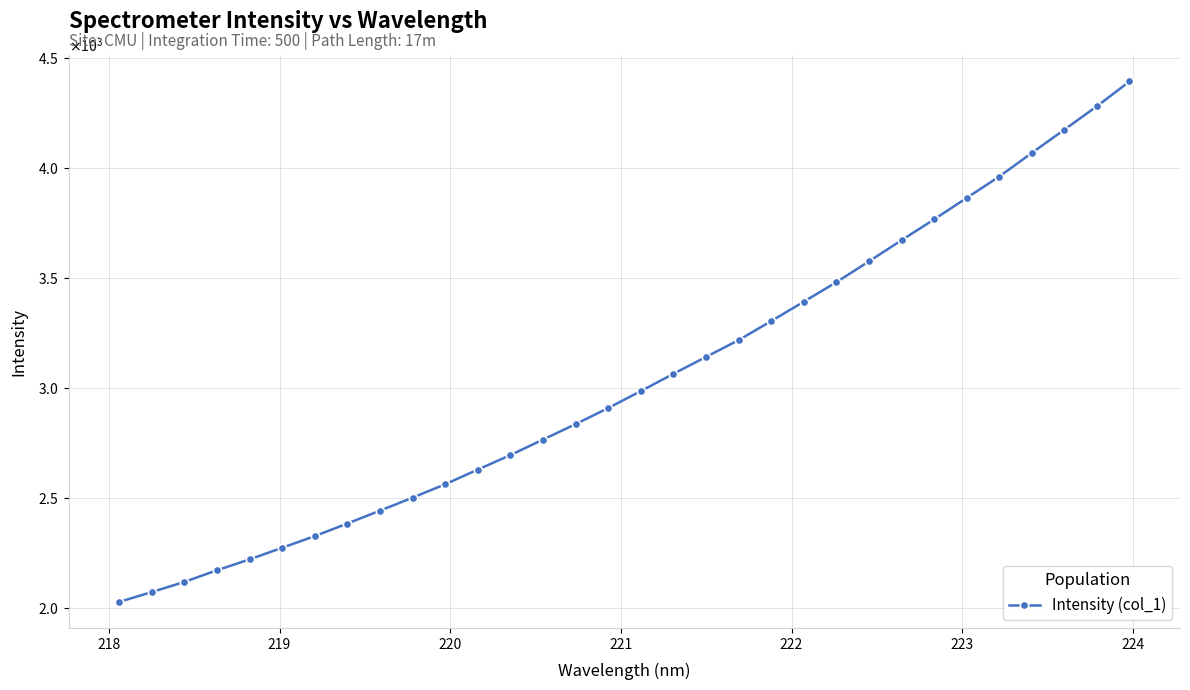

Does the chart have visible grid lines?

Yes